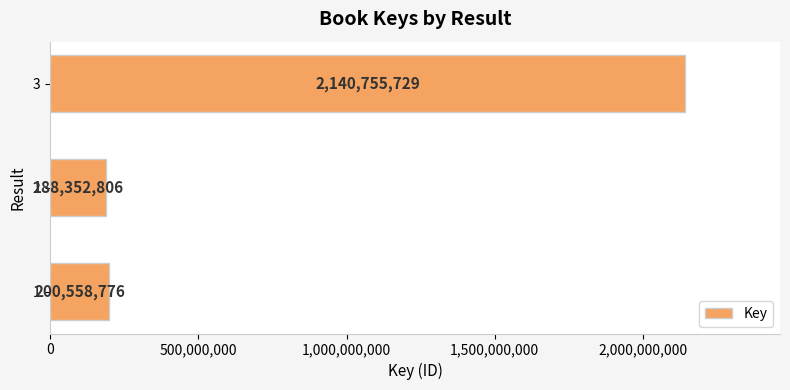

Reading bottom to top, extract all data points from this chart.

200558776	188352806	2140755729